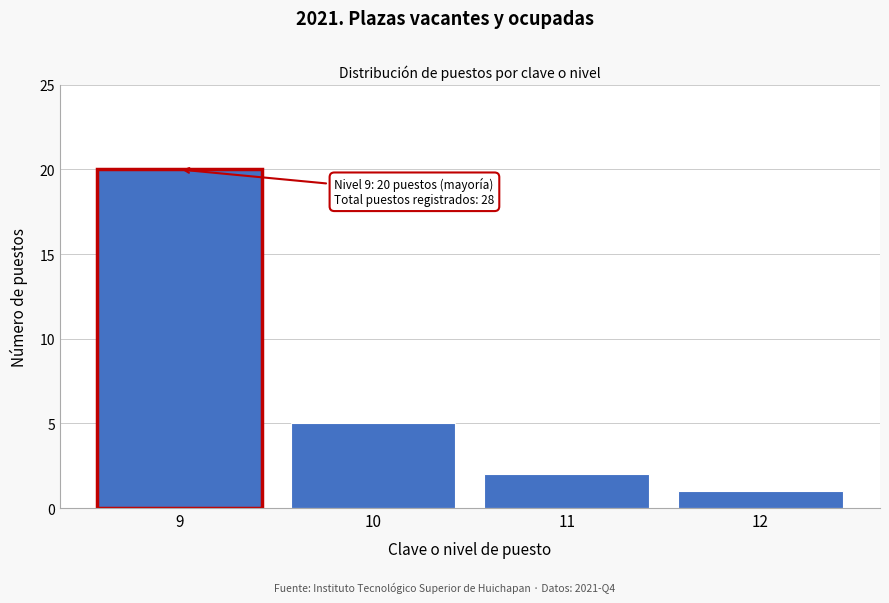

Reading right to left, what are all the values shown in this chart?

12=1	11=2	10=5	9=20